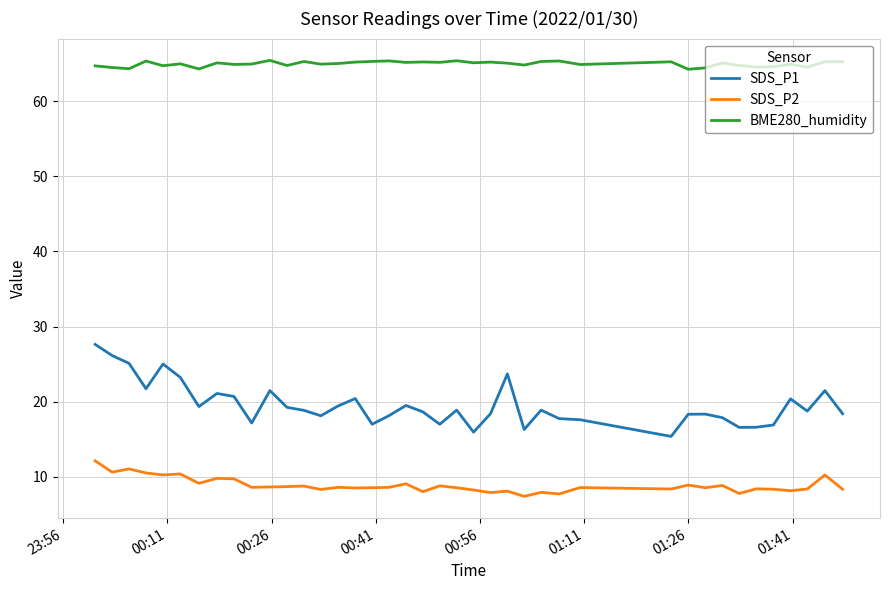

Rank the series by their maximum value, from highest to lowest.

BME280_humidity, SDS_P1, SDS_P2